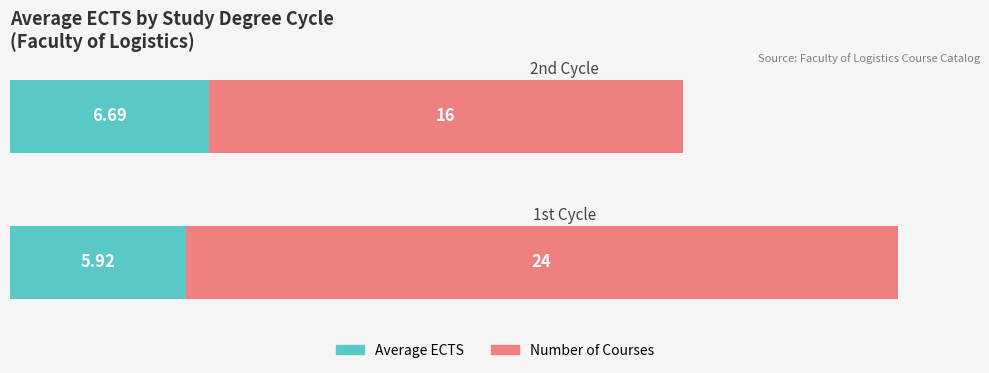

What is the sum of all Number of Courses values?

40.0